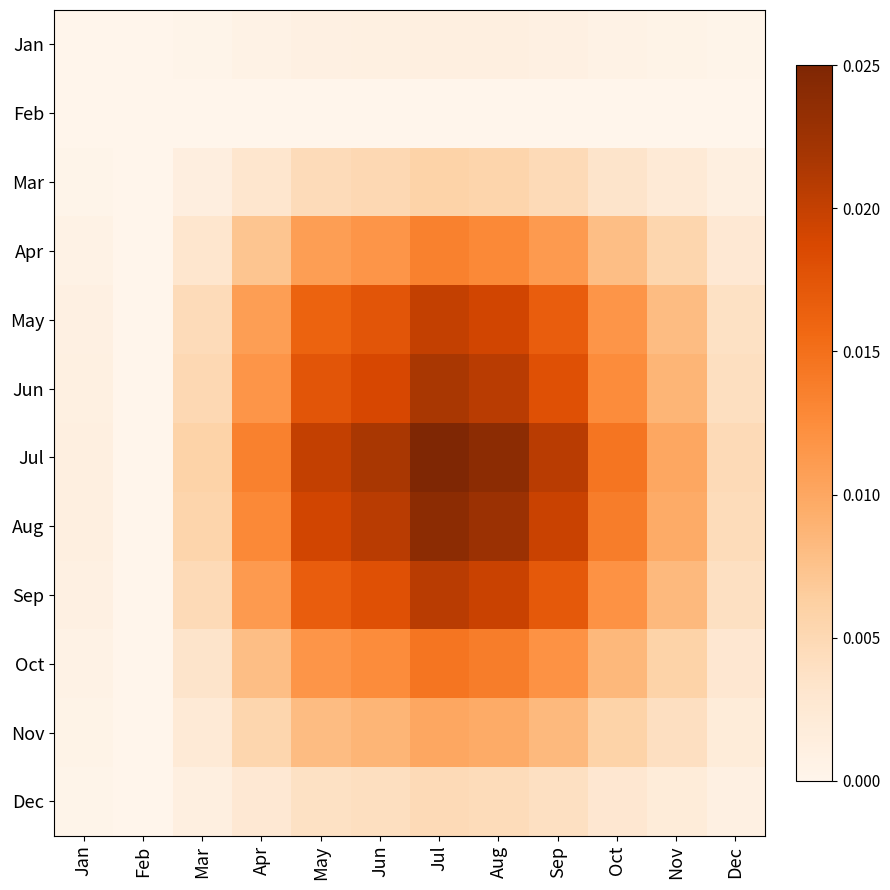

Which label corresponds to the smallest value in the chart?

Feb